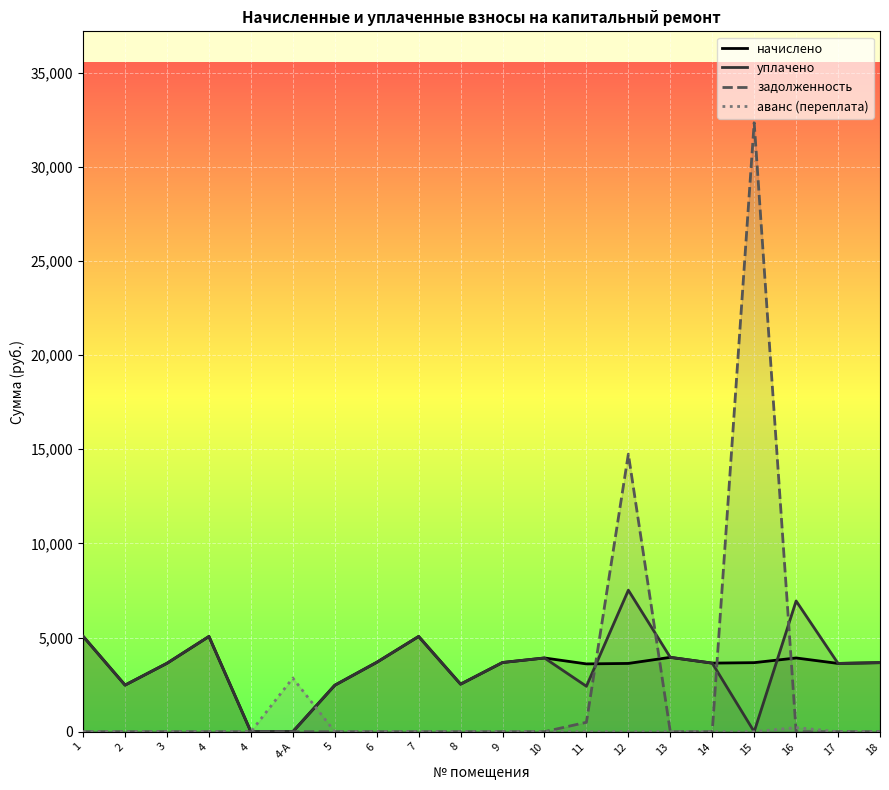

What is the average value of the аванс (переплата) series?

153.4